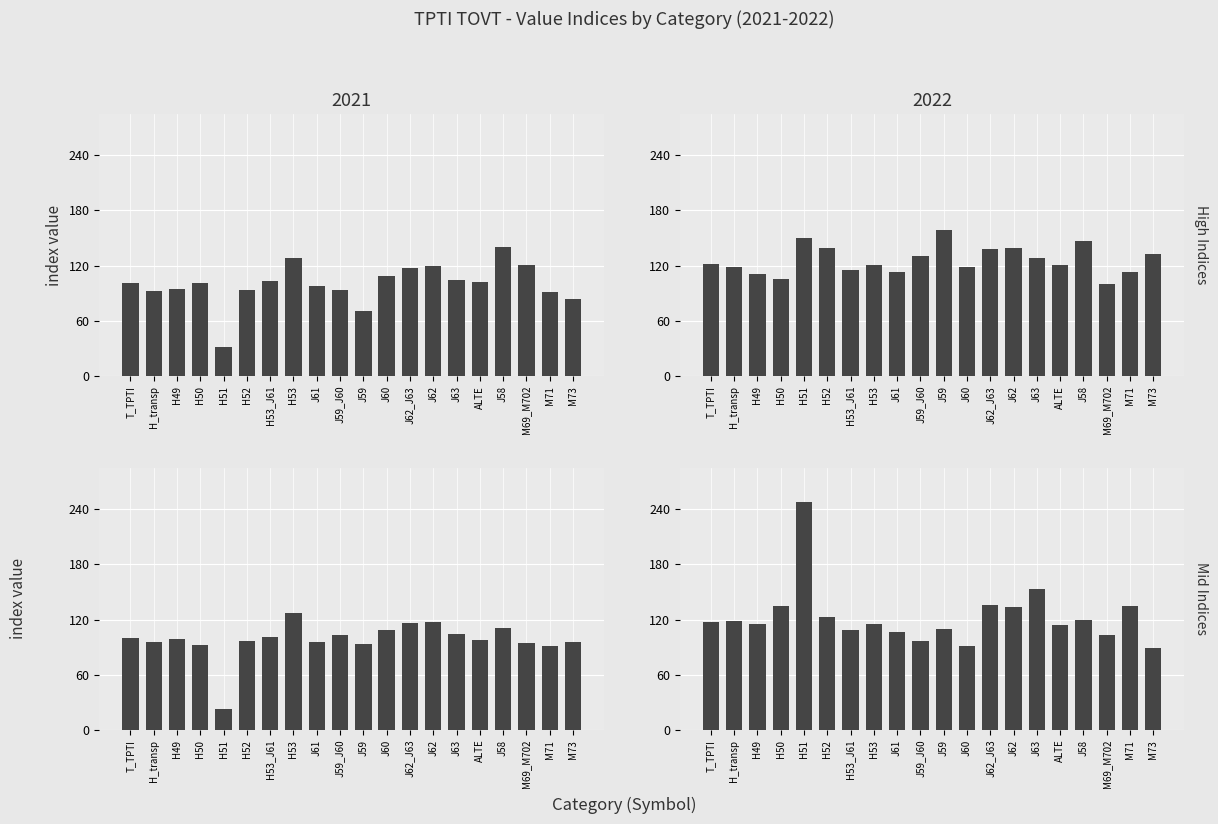

How many values in the Feb 2021 series are below 99?

10